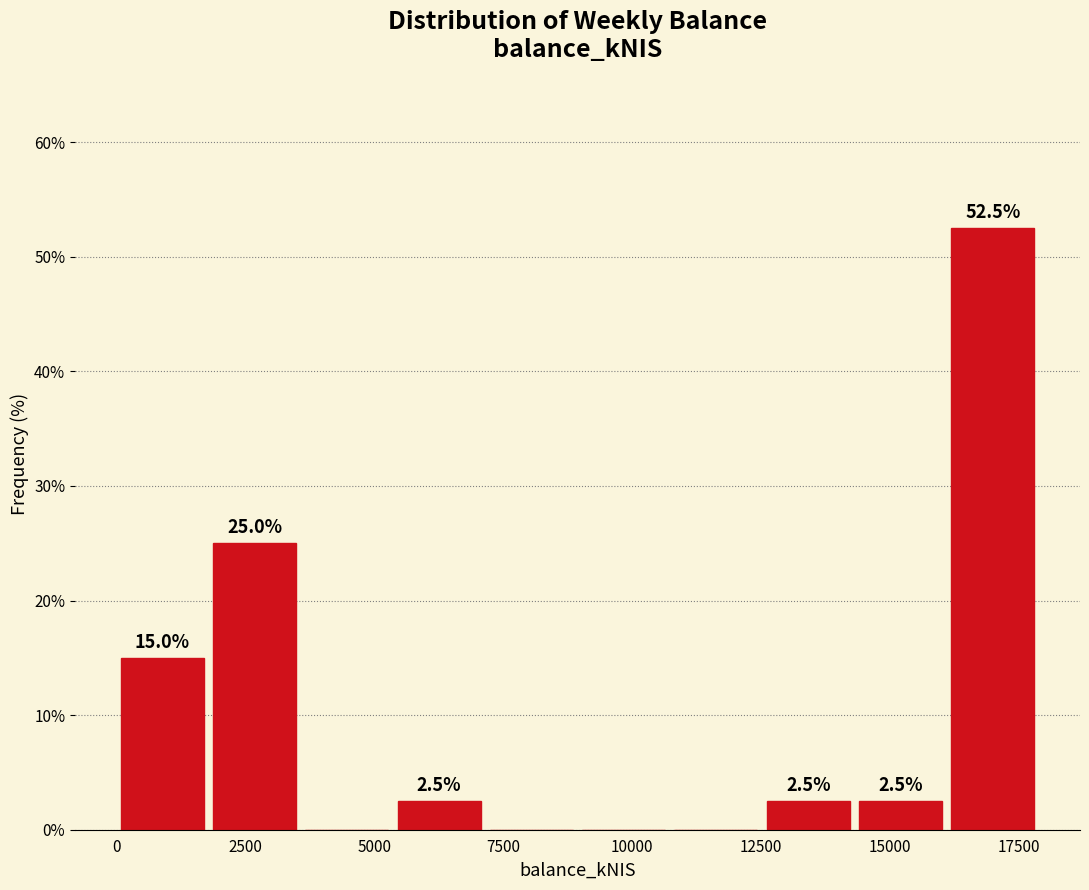

Read against the x-axis, roughly where is the centre of the tallest bar?

17000